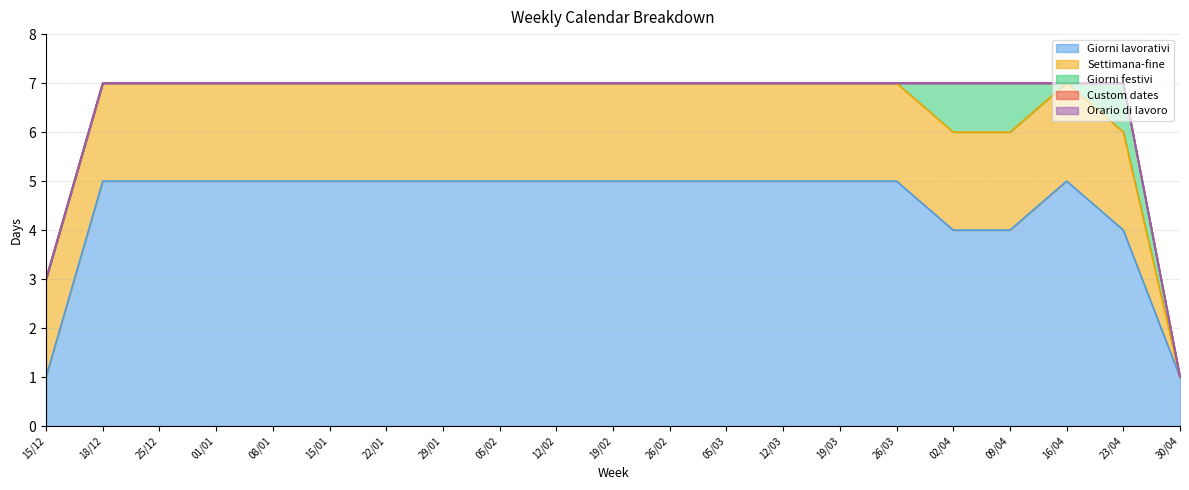

What are all the series names shown in the legend?

Giorni lavorativi, Settimana-fine, Giorni festivi, Custom dates, Orario di lavoro